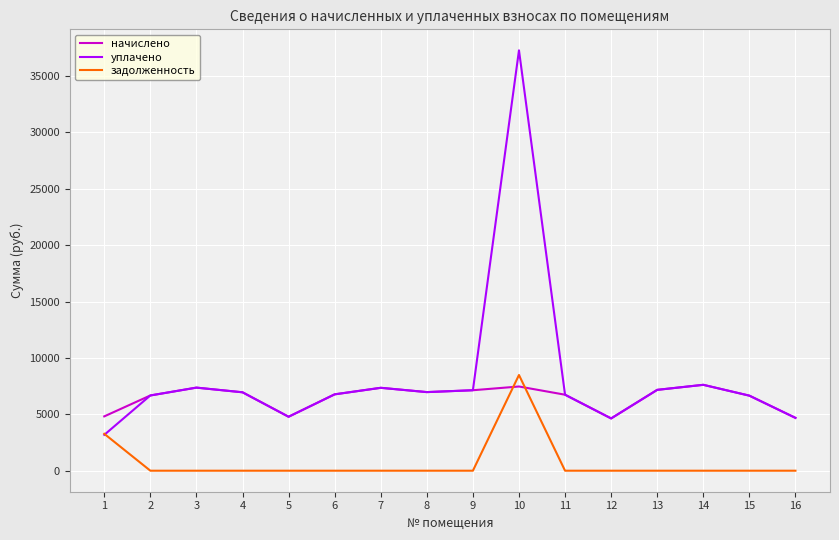

In уплачено, how many points are lower than both neighbors (excluding endpoints)?

3